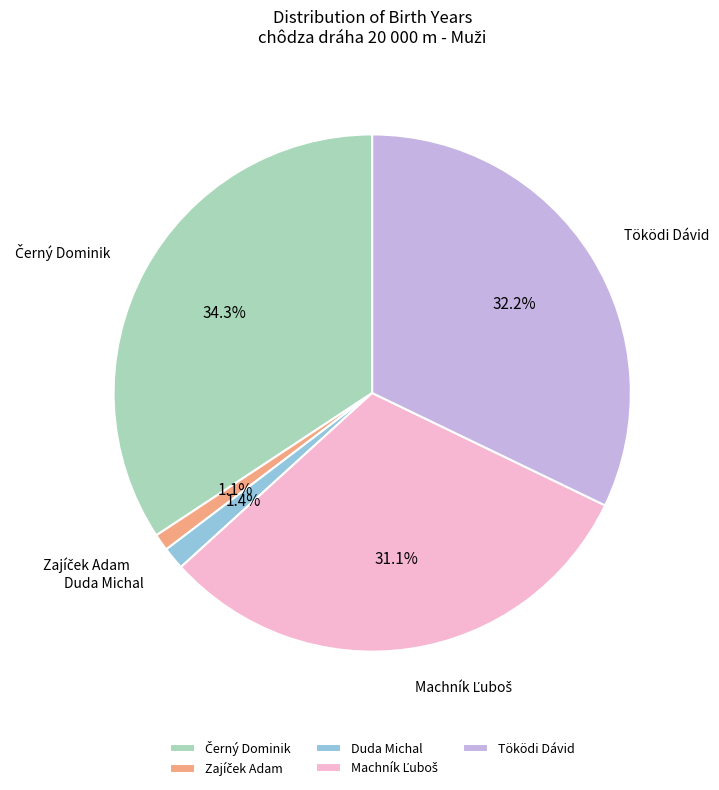

Does Töködi Dávid represent more than half of the total?

No